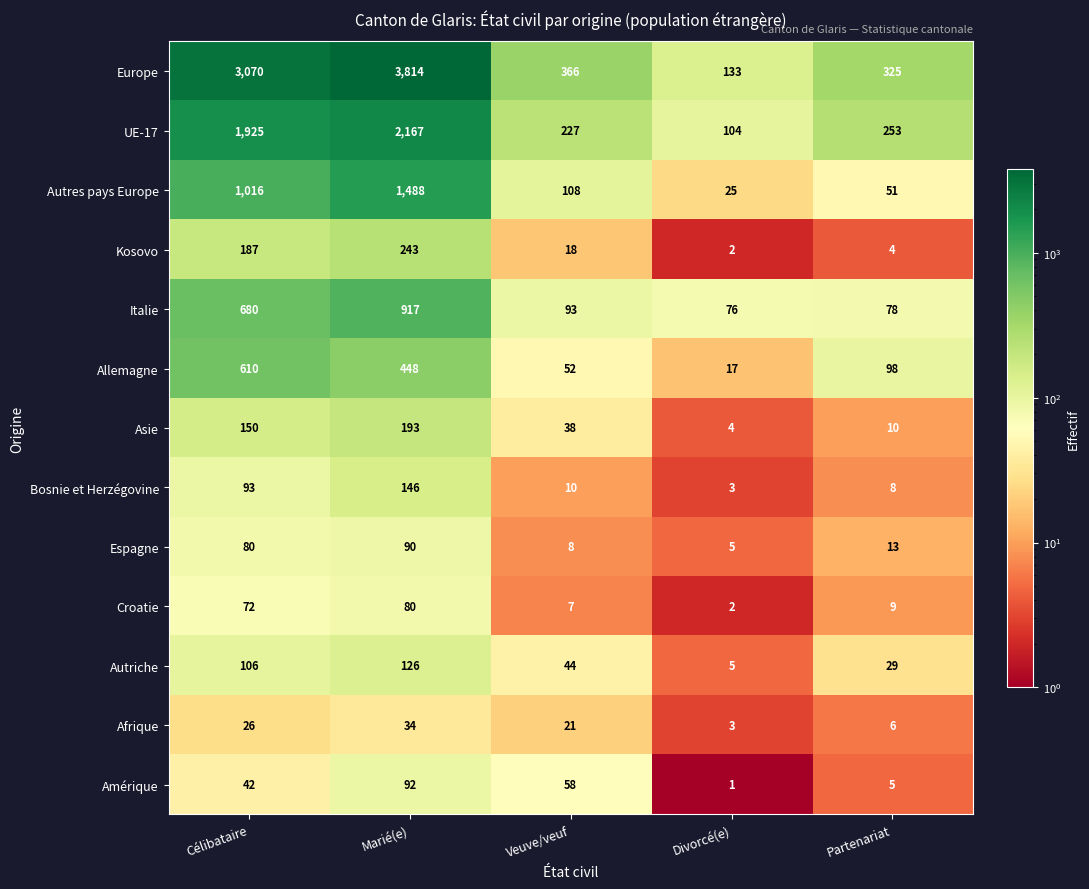

How many categories are shown in the chart?

5